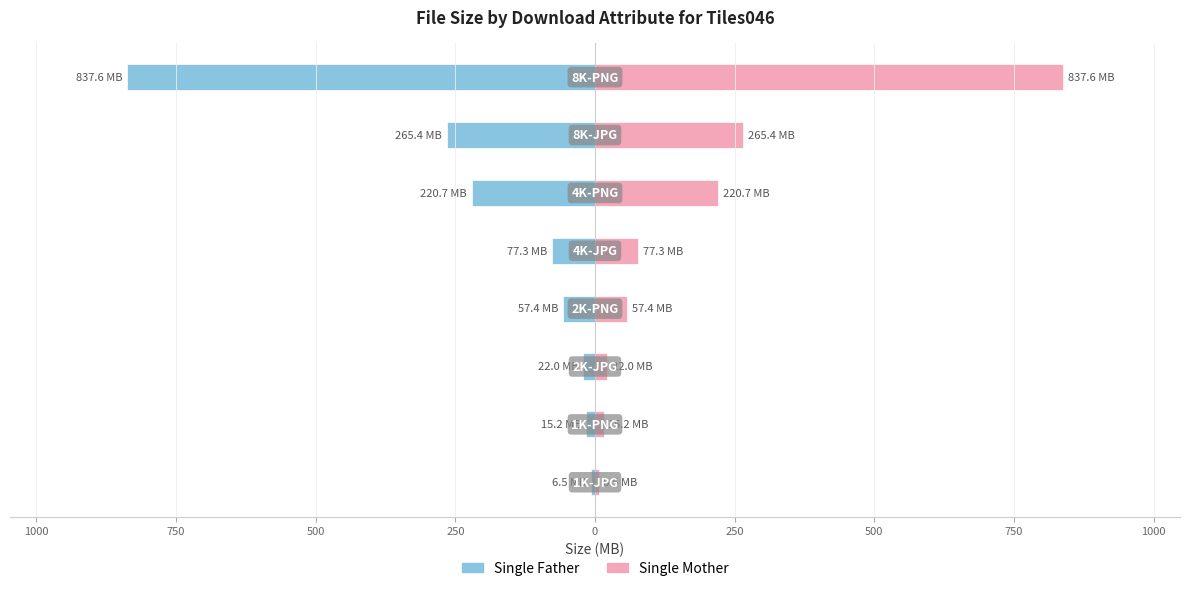

Reading left to right, list all the values displayed in this chart.

Single Father: 1250=-6.5	1000=-15.2	750=-22.0	500=-57.4	250=-77.3	0=-220.7	250=-265.4	500=-837.6
Single Mother: 1250=6.5	1000=15.2	750=22.0	500=57.4	250=77.3	0=220.7	250=265.4	500=837.6